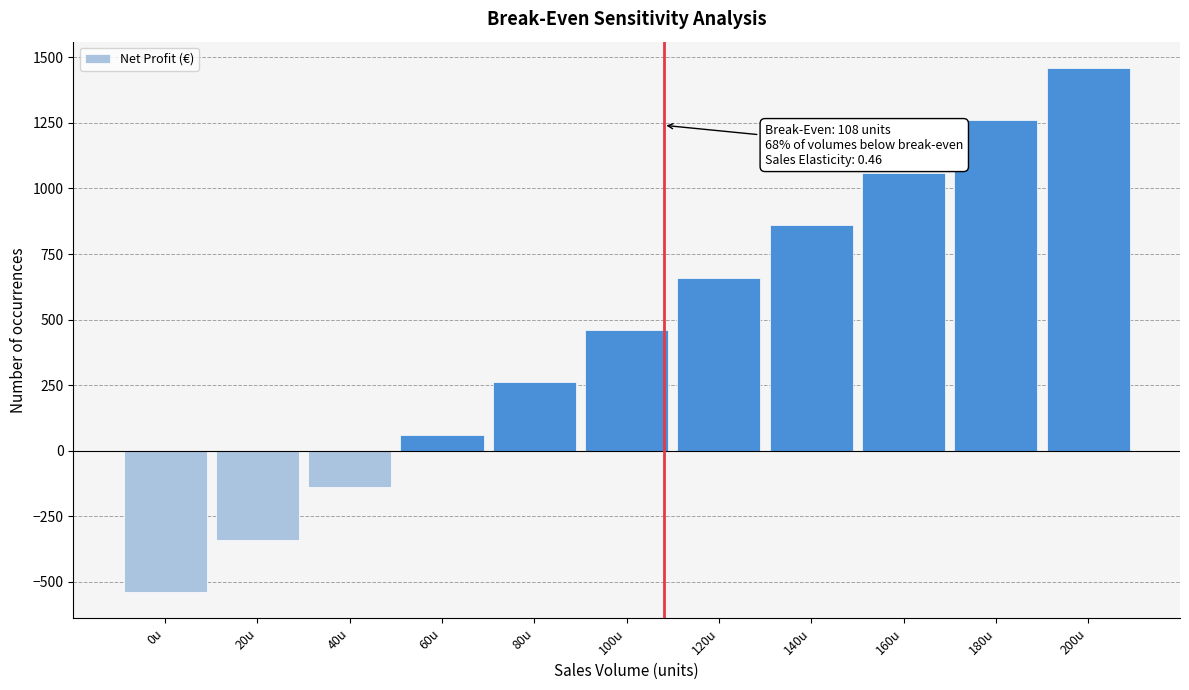

Reading right to left, transcribe all the data shown in this chart.

200u=1460	180u=1260	160u=1060	140u=860	120u=660	100u=460	80u=260	60u=60	40u=-140	20u=-340	0u=-540